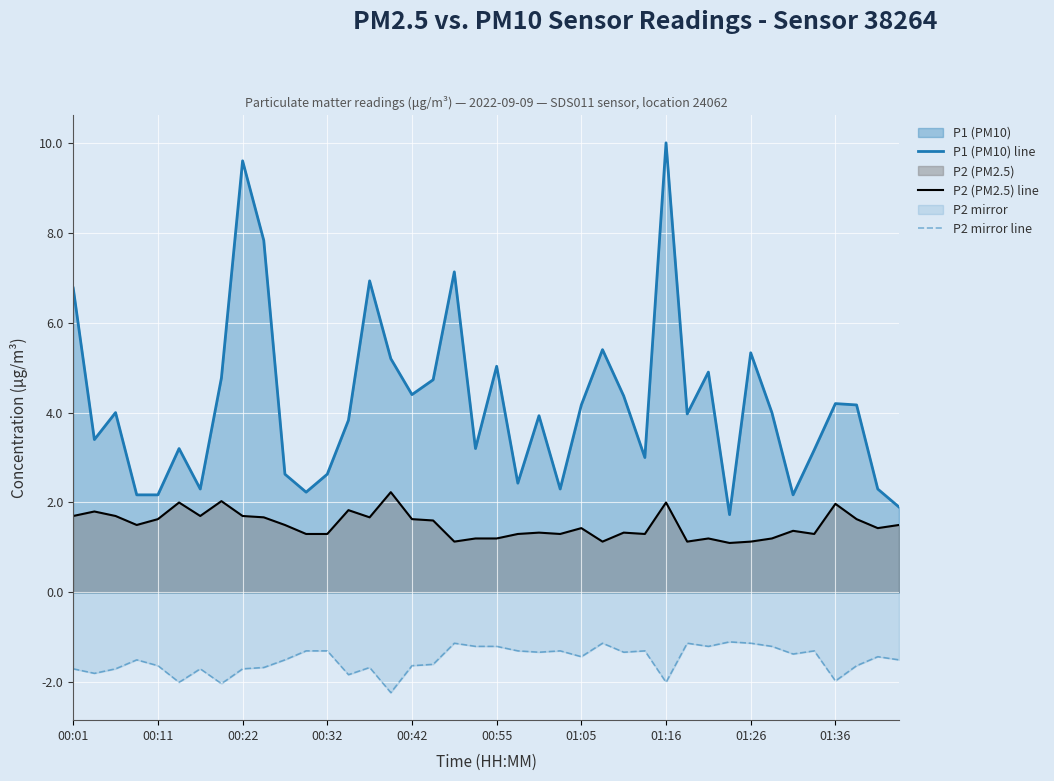

What is the value of the P1 (PM10) line point at the 29th from the left?

10.0